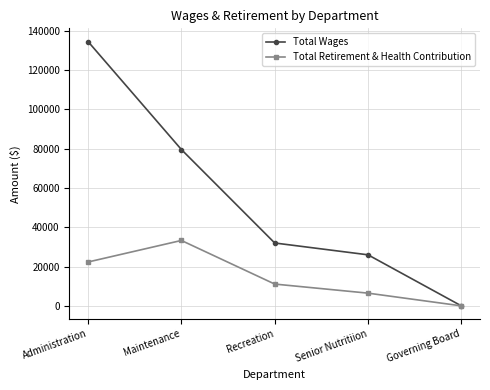

Which series has the largest range (max minus min)?

Total Wages